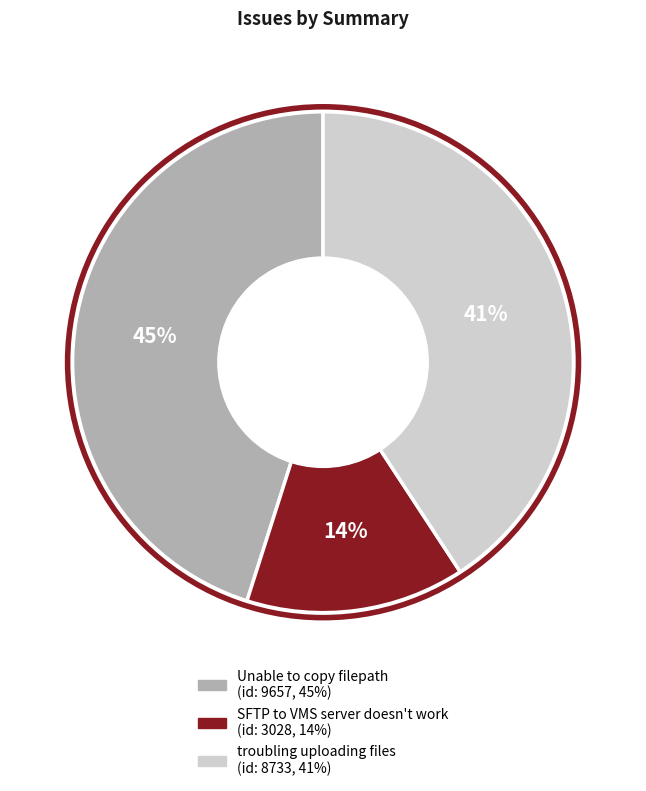

Do SFTP to VMS server doesn't work and troubling uploading files together represent more than half of the pie?

Yes